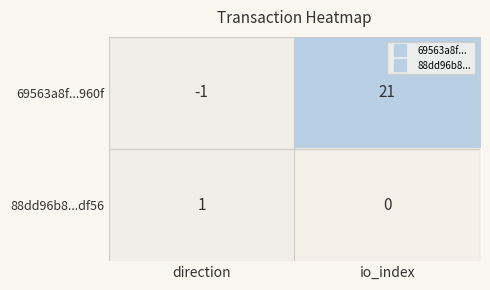

The value of 88dd96b8...df56 at io_index is 1. True or false?

False